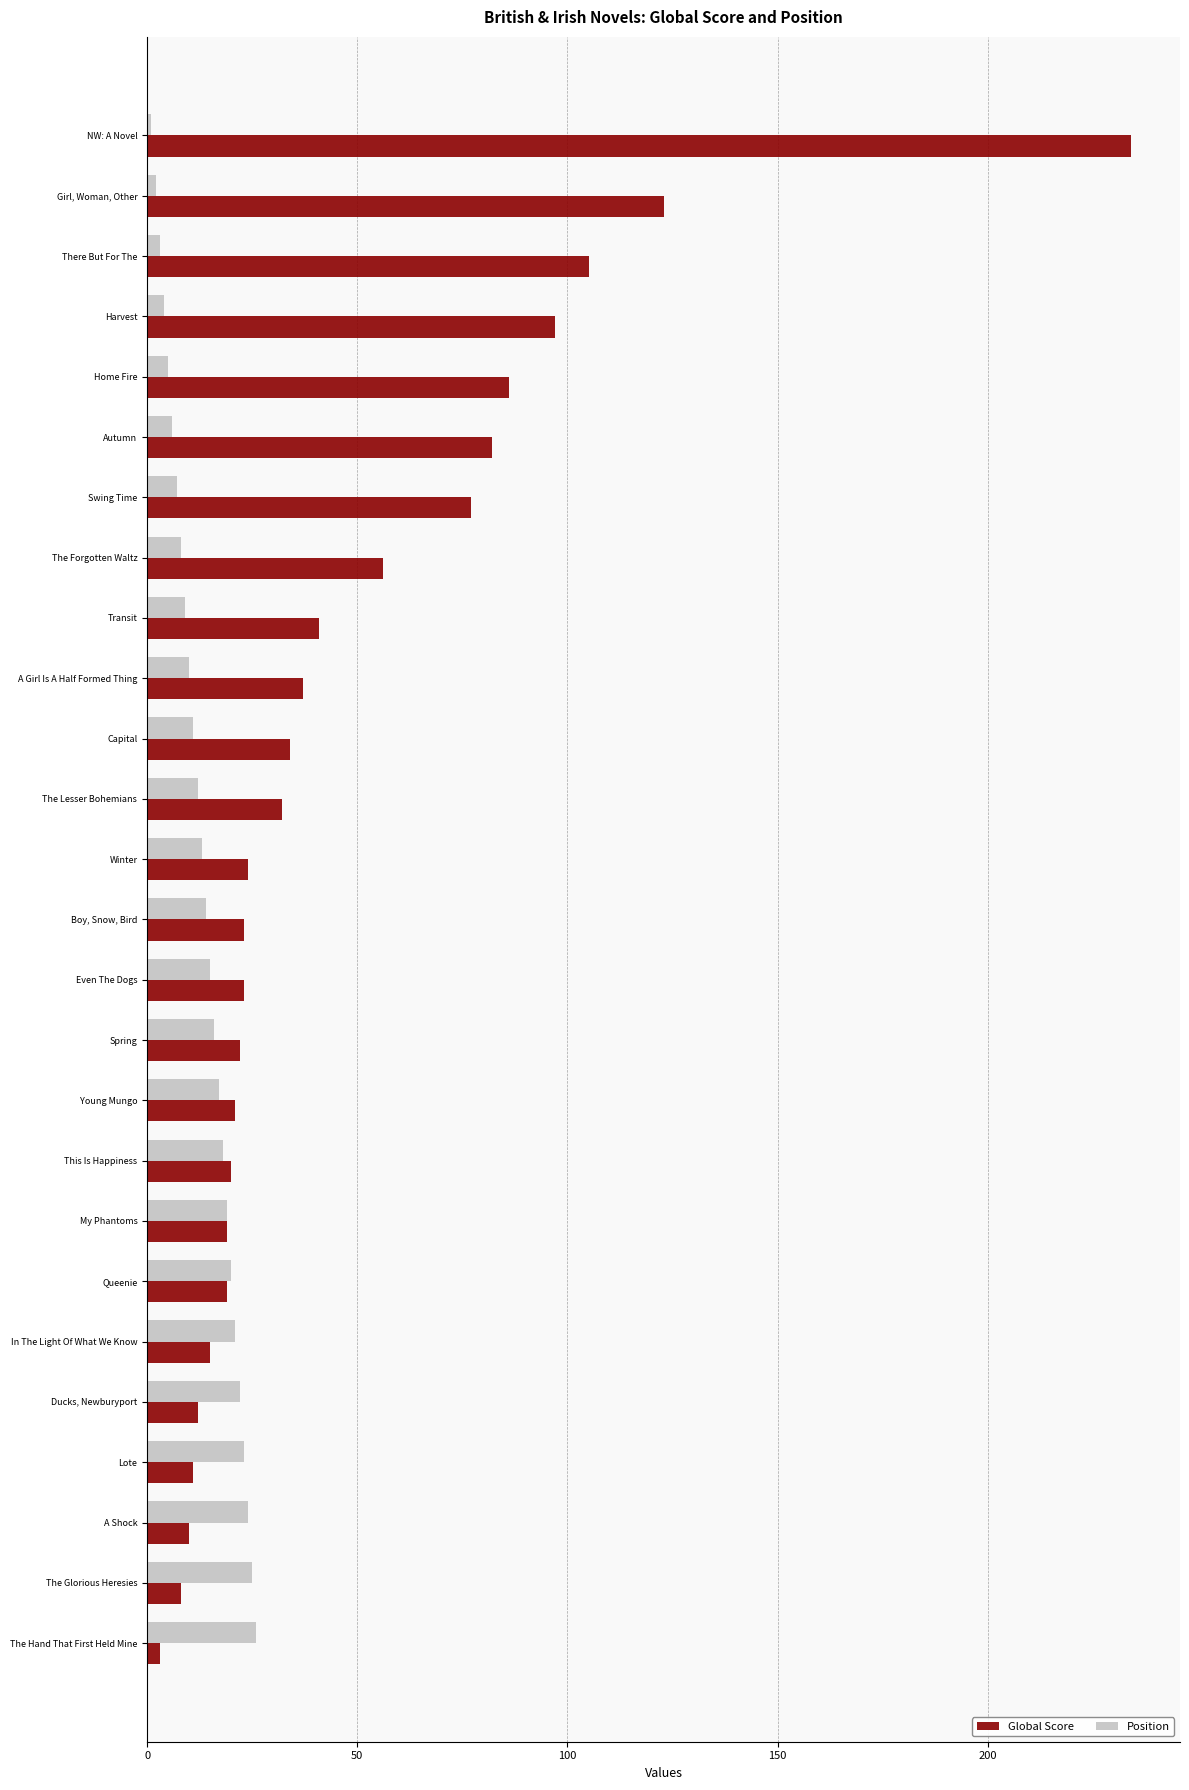

The value of Global Score at There But For The is 185. True or false?

False